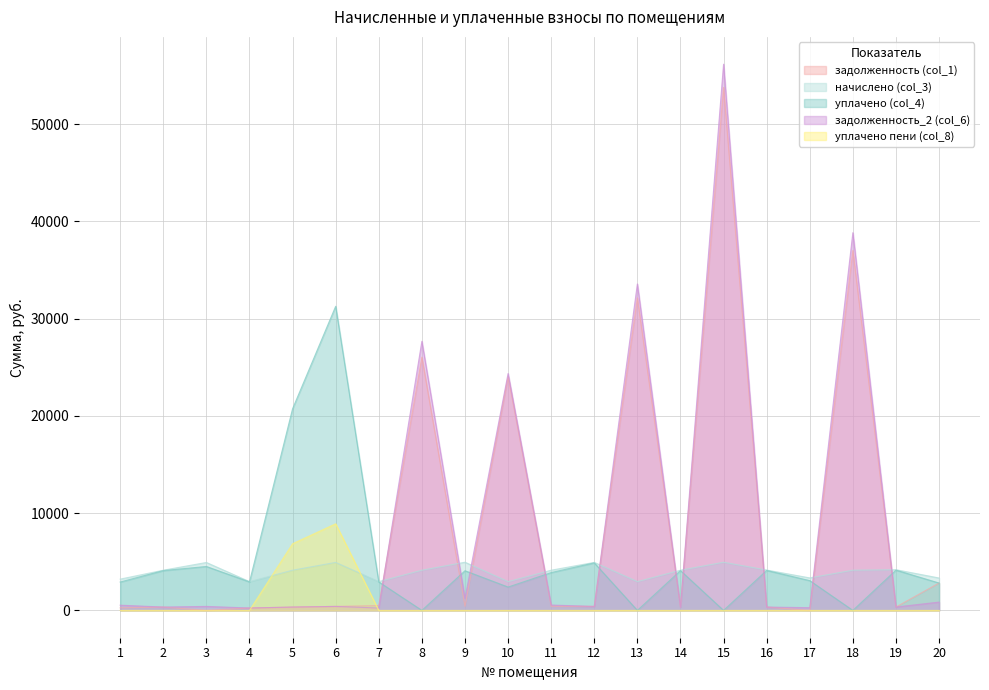

Reading right to left, transcribe all the data shown in this chart.

задолженность (col_1): 2814.1	348.6	37004.9	0.0	345.9	53763.2	344.5	32133.1	411.3	427.1	24018.1	412.7	26031.5	493.6	411.3	344.5	246.7	0.0	344.5	268.0
начислено (col_3): 3332.0	4183.6	4134.0	3340.3	4150.6	4952.5	4134.0	2959.9	4936.0	4134.0	2959.9	4952.5	4134.0	2959.9	4936.0	4134.0	2959.9	4927.7	4134.0	3216.2
уплачено (col_4): 2814.1	4142.1	0.0	3062.0	4109.4	0.0	4093.0	0.0	4887.0	3889.1	2400.0	4078.0	0.0	2930.6	31262.6	20728.4	2930.6	4517.0	4093.0	2916.3
задолженность_2 (col_6): 854.1	348.6	38830.3	278.4	345.9	56149.0	344.5	33559.0	411.3	551.4	24350.1	1239.8	27665.5	246.7	411.3	344.5	246.7	410.6	344.5	536.7
уплачено пени (col_8): 0.0	0.0	0.0	0.0	0.0	0.0	0.0	0.0	0.0	0.0	0.0	0.0	0.0	0.2	8904.1	6854.7	0.0	0.0	0.0	0.0